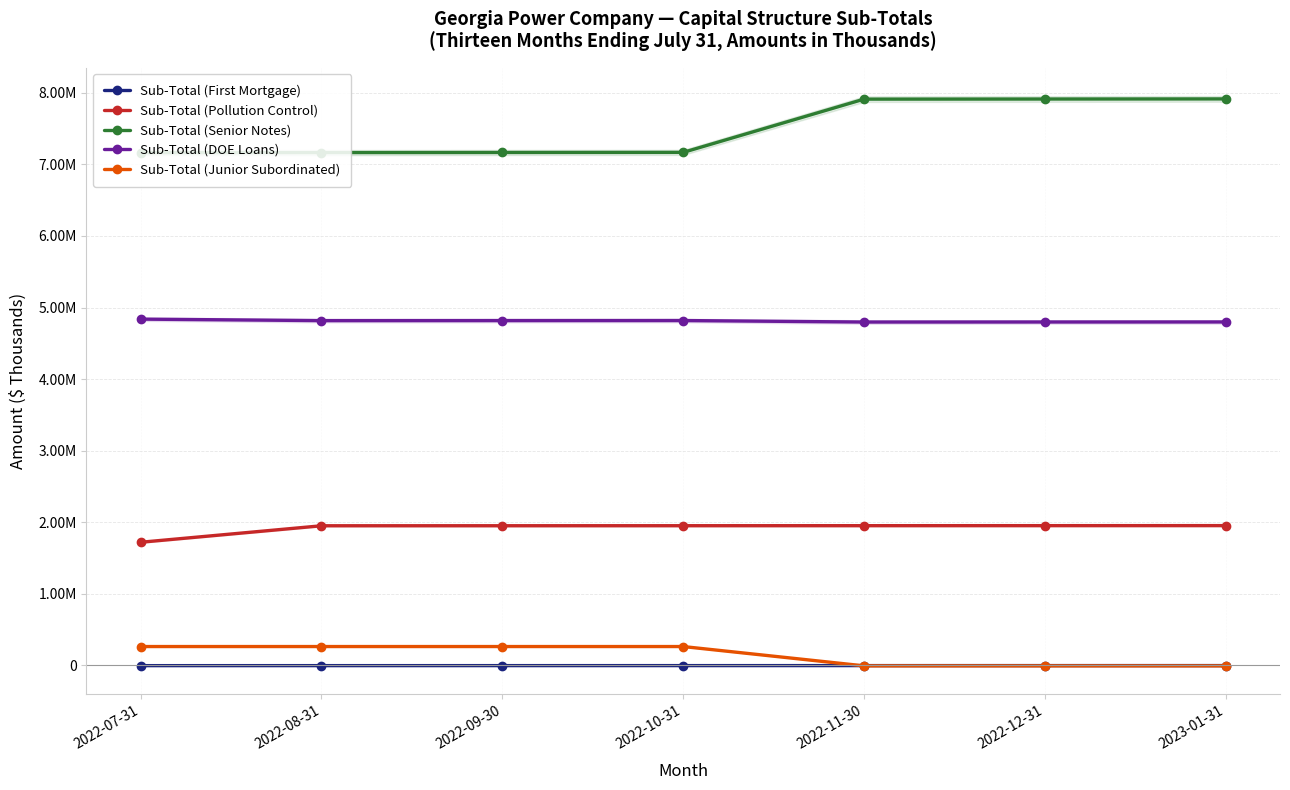

At 2022-12-31, list the series in order from smallest to largest.

Sub-Total (Junior Subordinated), Sub-Total (First Mortgage), Sub-Total (Pollution Control), Sub-Total (DOE Loans), Sub-Total (Senior Notes)